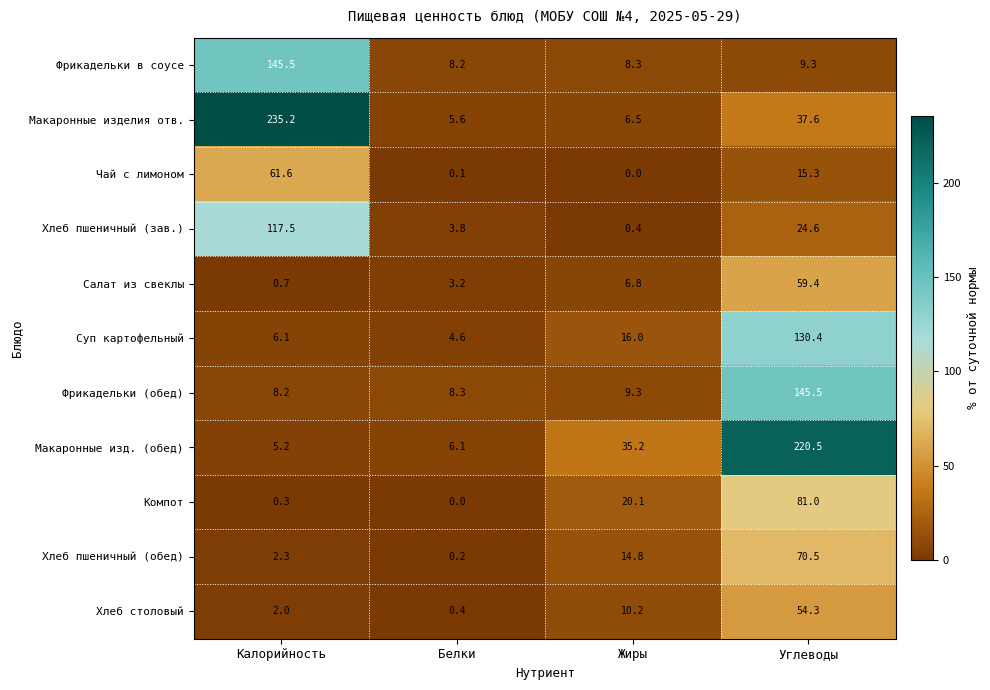

The Компот series shows 20.1 at Жиры. True or false?

True